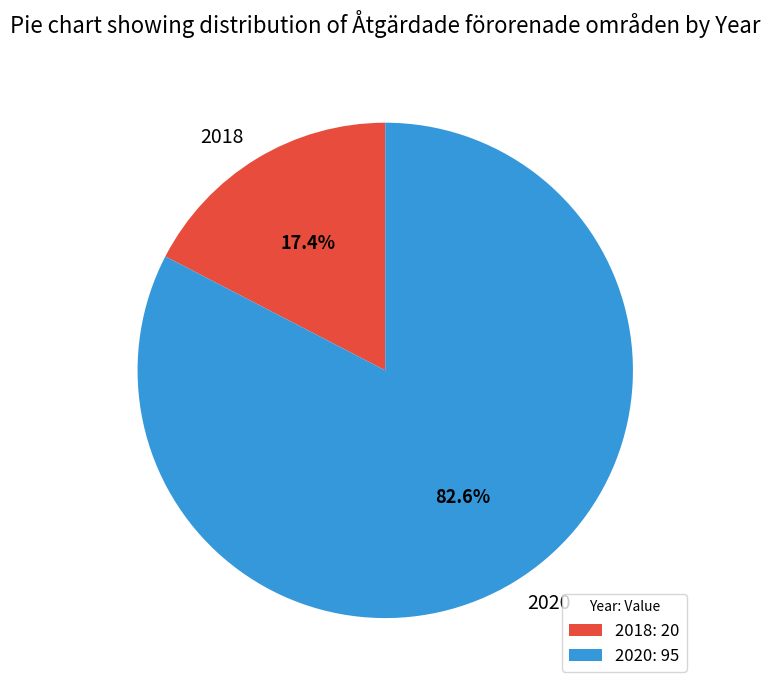

True or false: 2020 accounts for 75% of the total.

False